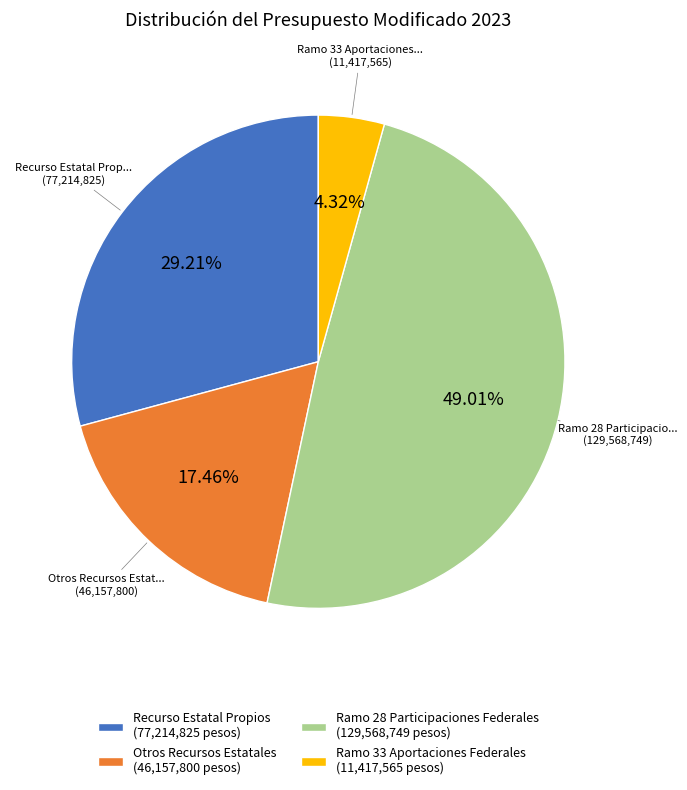

How many slices are in this pie chart?

4